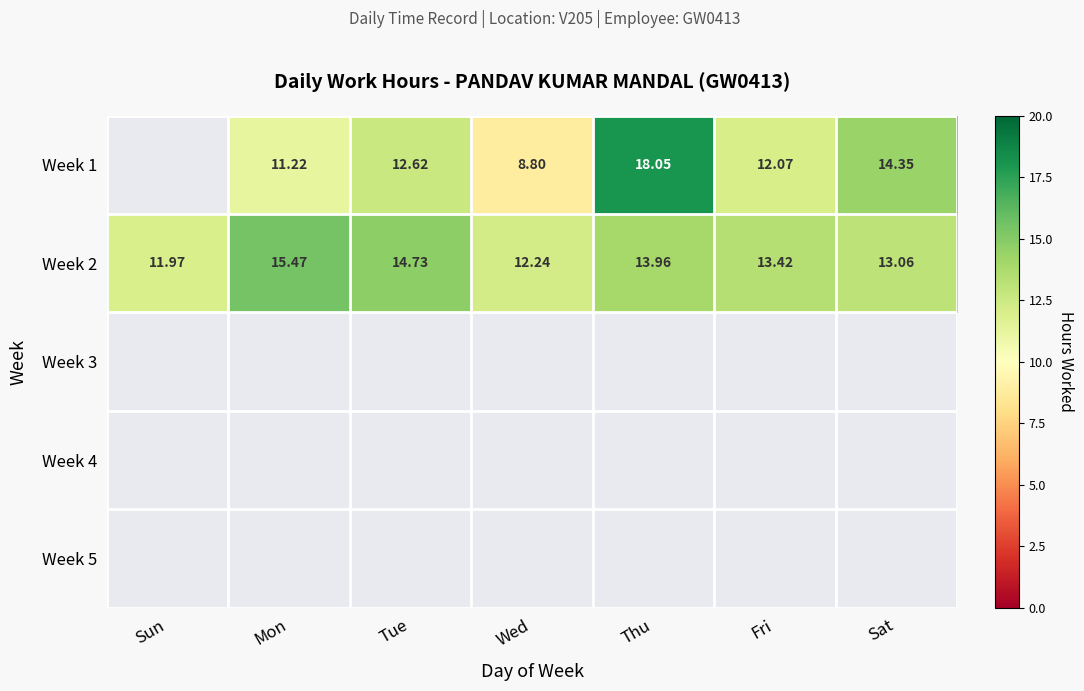

The Week 2 series shows 13.4 at Fri. True or false?

True